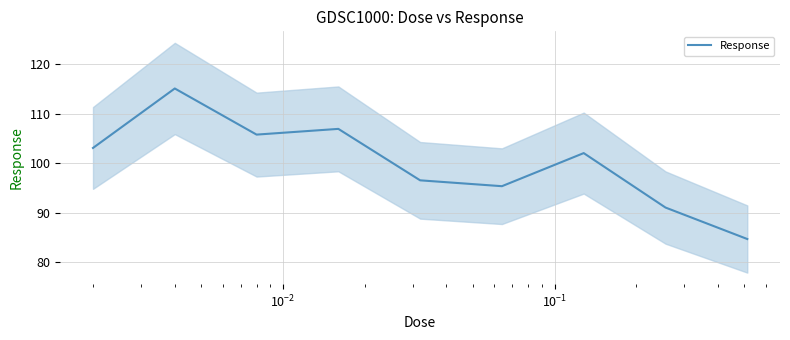

What is the highest value of the Response series?

115.1